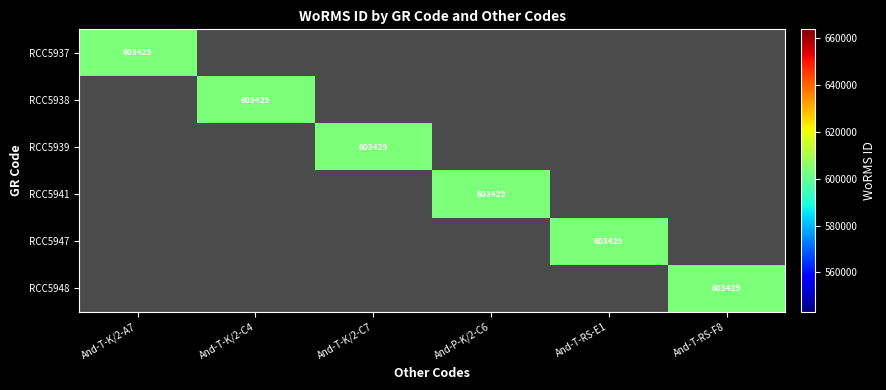

At which label does RCC5937 reach its minimum?

And-T-K/2-A7